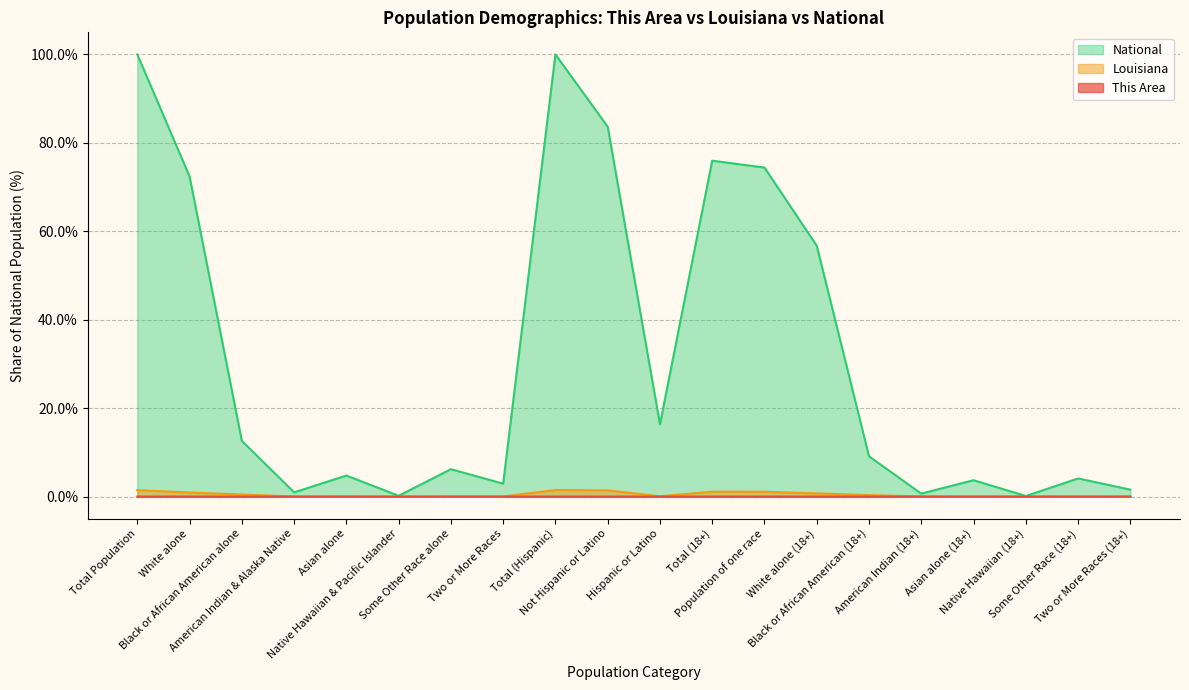

Reading right to left, transcribe all the data shown in this chart.

This Area: 0.0	0.0	0.0	0.0	0.0	0.0	0.0	0.0	0.0	0.0	0.0	0.0	0.0	0.0	0.0	0.0	0.0	0.0	0.0	0.0
Louisiana: 0.0	0.0	0.0	0.0	0.0	0.3	0.7	1.1	1.1	0.1	1.4	1.5	0.0	0.0	0.0	0.0	0.0	0.5	0.9	1.5
National: 1.6	4.1	0.1	3.7	0.7	9.1	56.7	74.4	76.0	16.3	83.7	100.0	2.9	6.2	0.2	4.8	0.9	12.6	72.4	100.0